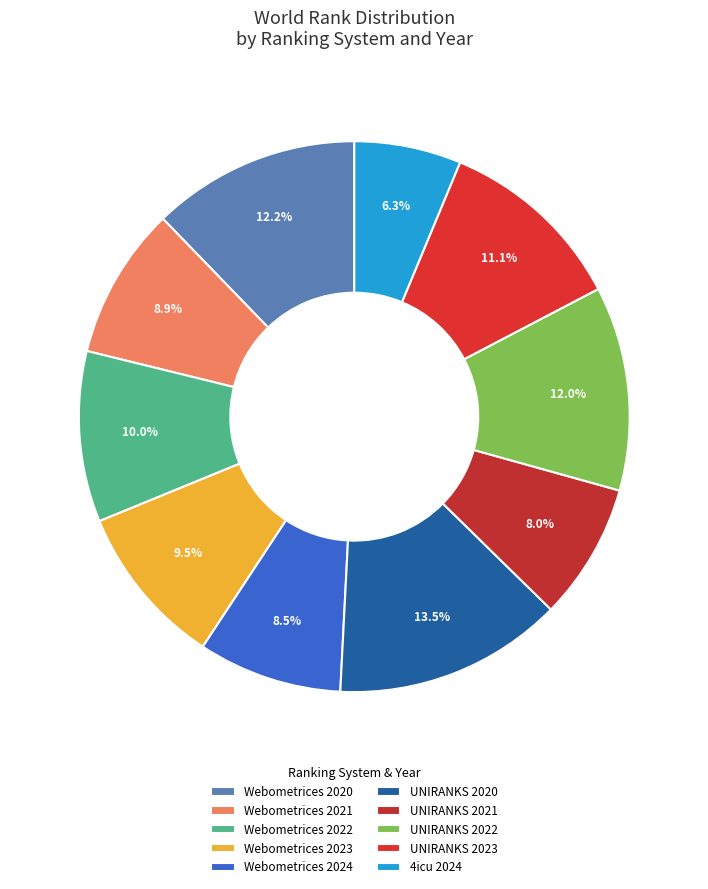

What is the ratio of the value at Webometrices 2024 to the value at Webometrices 2023?

0.9